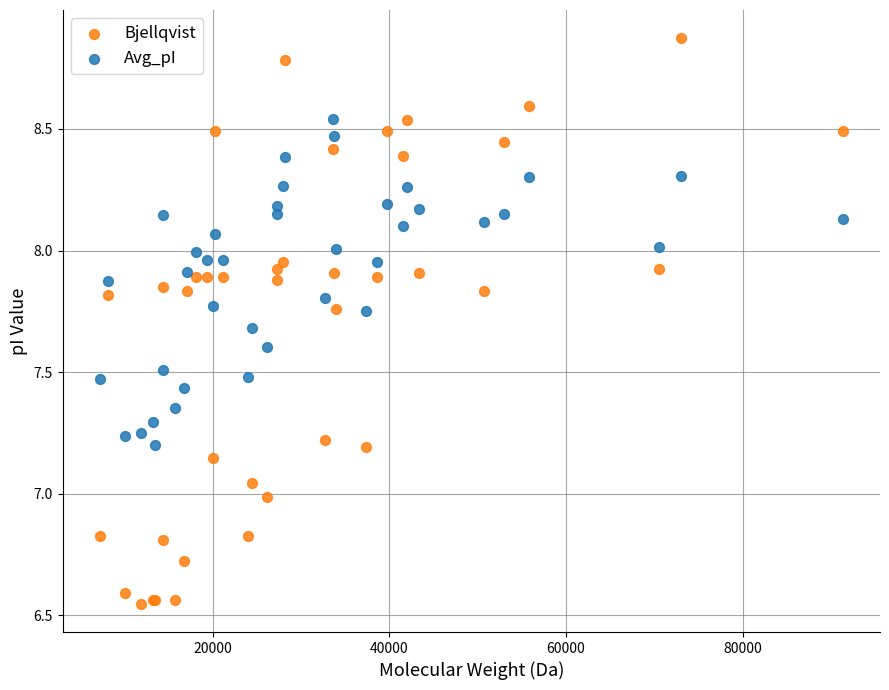

Which series has the widest spread of Y values?

Bjellqvist